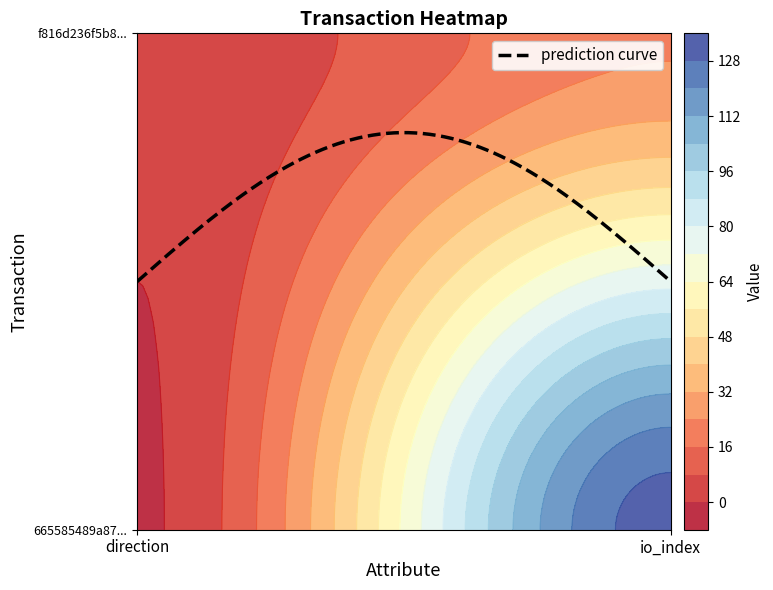

At how many categories does at least one series exceed 26?

1